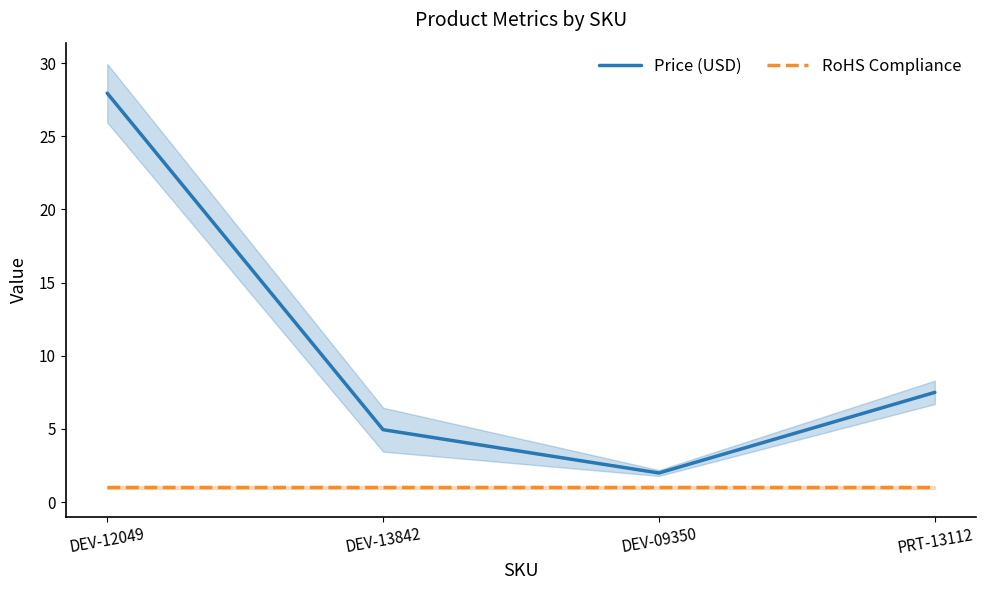

What is the sum of all RoHS Compliance values?

4.0